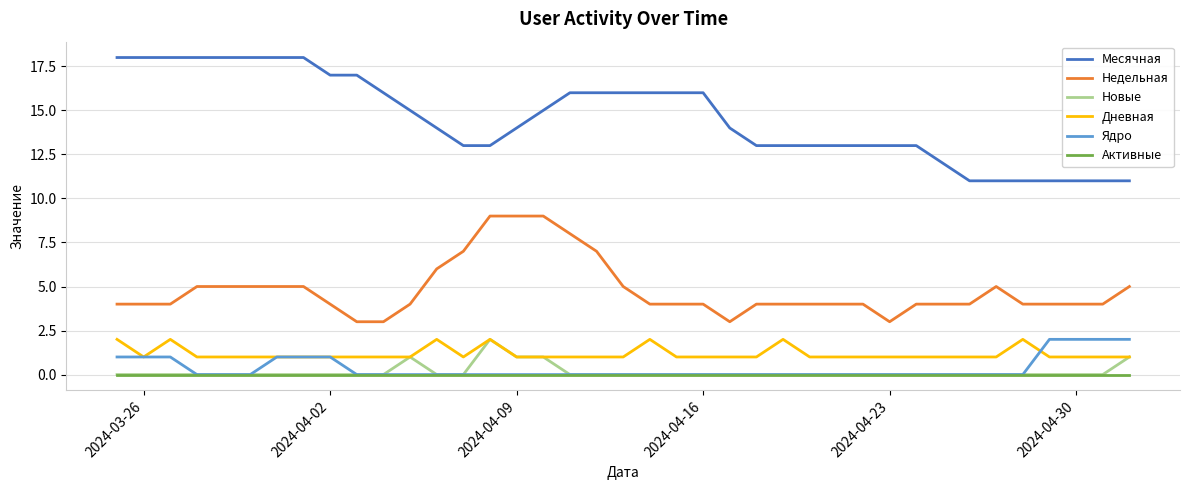

What is the difference between the maximum and second lowest values in the Ядро series?

2